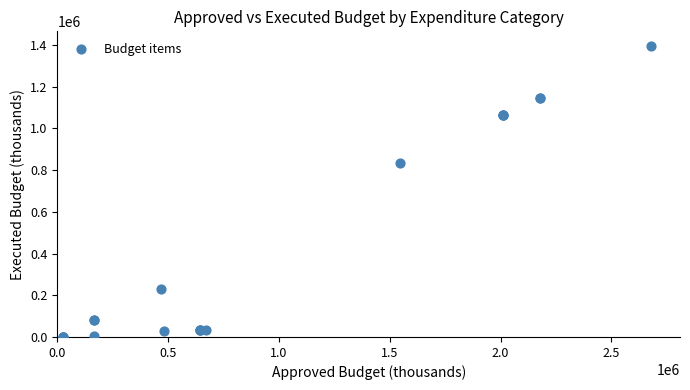

What Y value in the scatter plot is closest to 698758?

832836.5